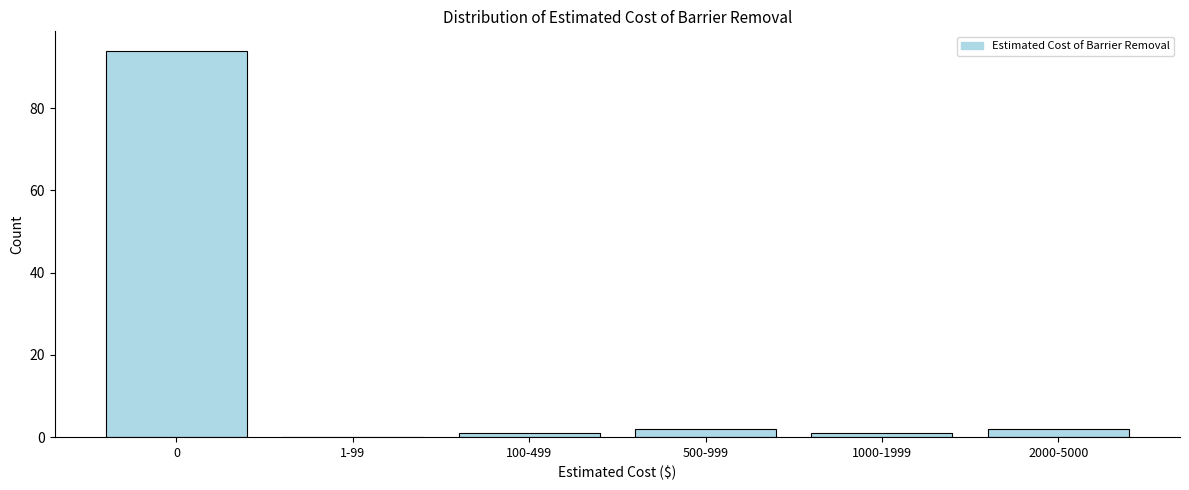

Reading left to right, what are all the values shown in this chart?

0=94	1-99=0	100-499=1	500-999=2	1000-1999=1	2000-5000=2